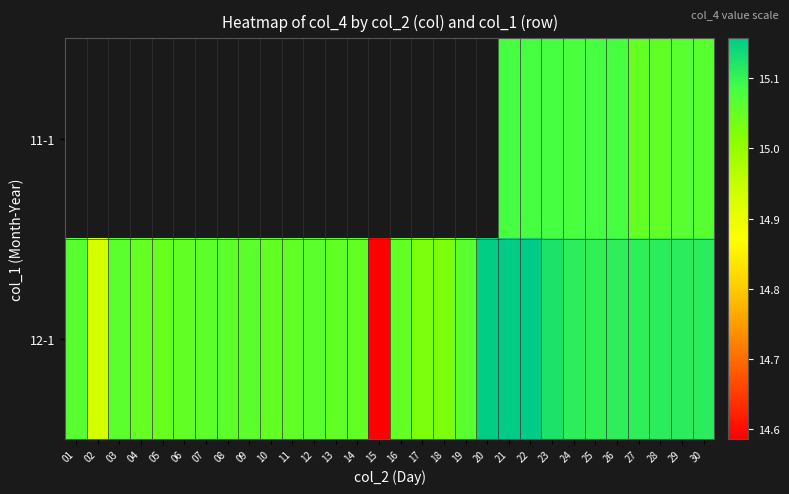

What is the greatest value displayed?

15.2